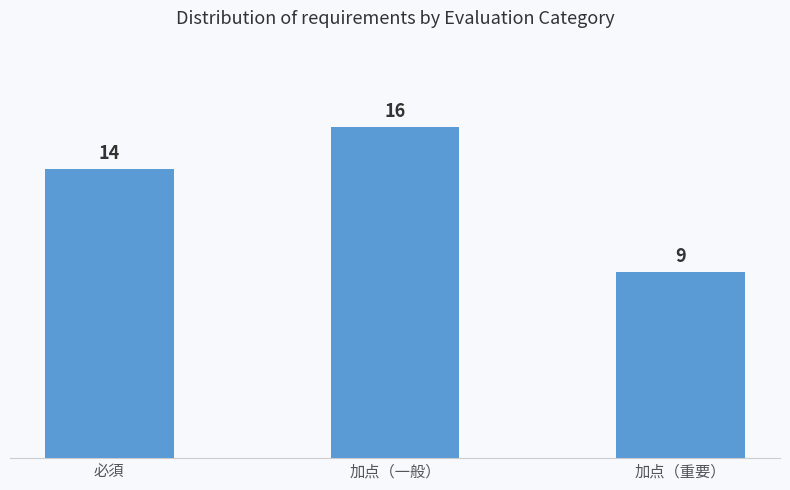

Reading left to right, list all the values displayed in this chart.

14	16	9